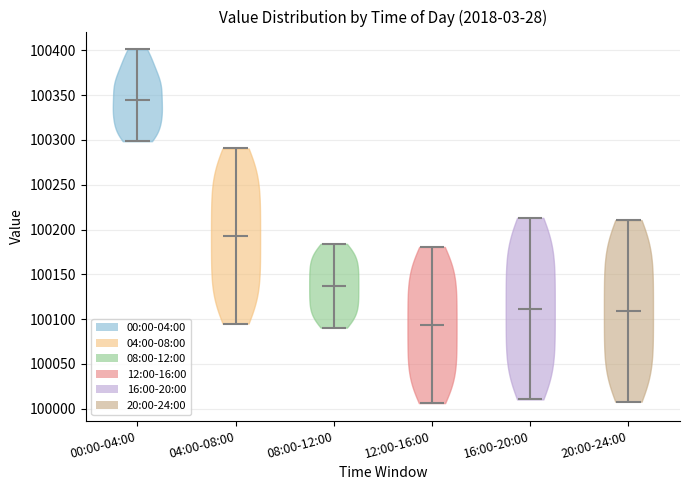

Which violin has the lowest median line?

12:00-16:00